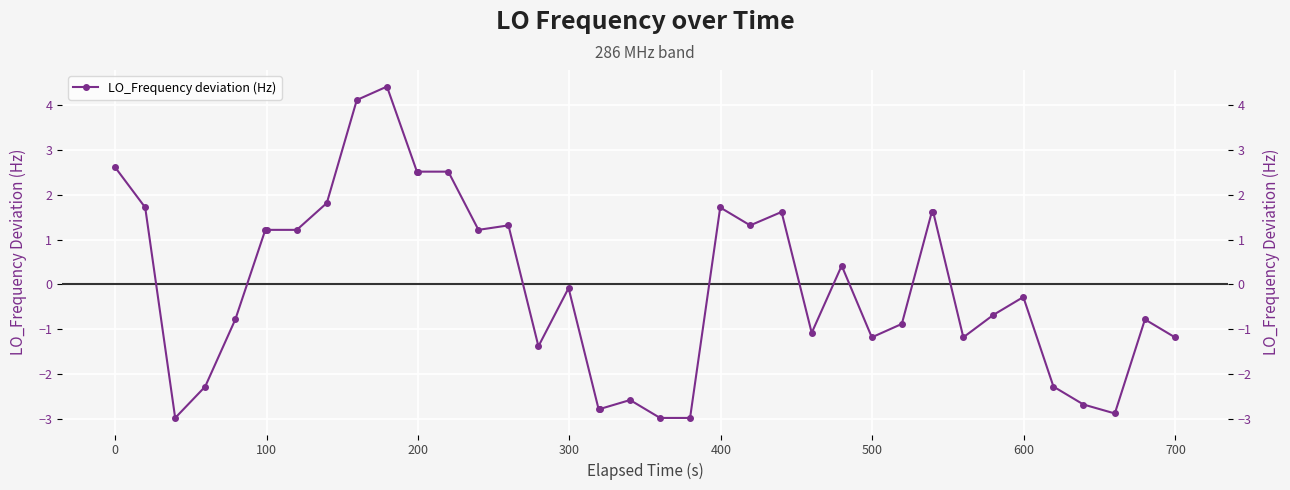

What is the minimum value shown in the chart?

-3.0